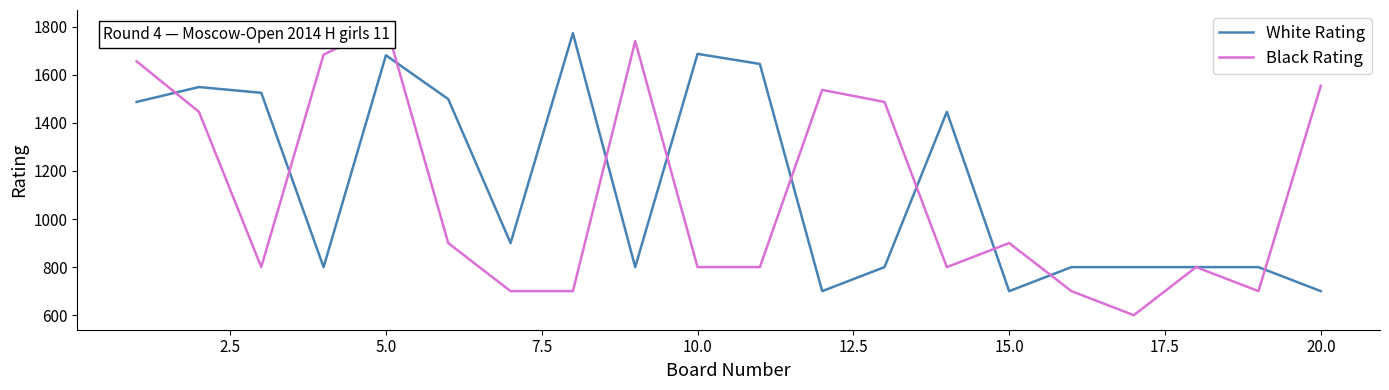

Which series has the widest spread of values?

Black Rating